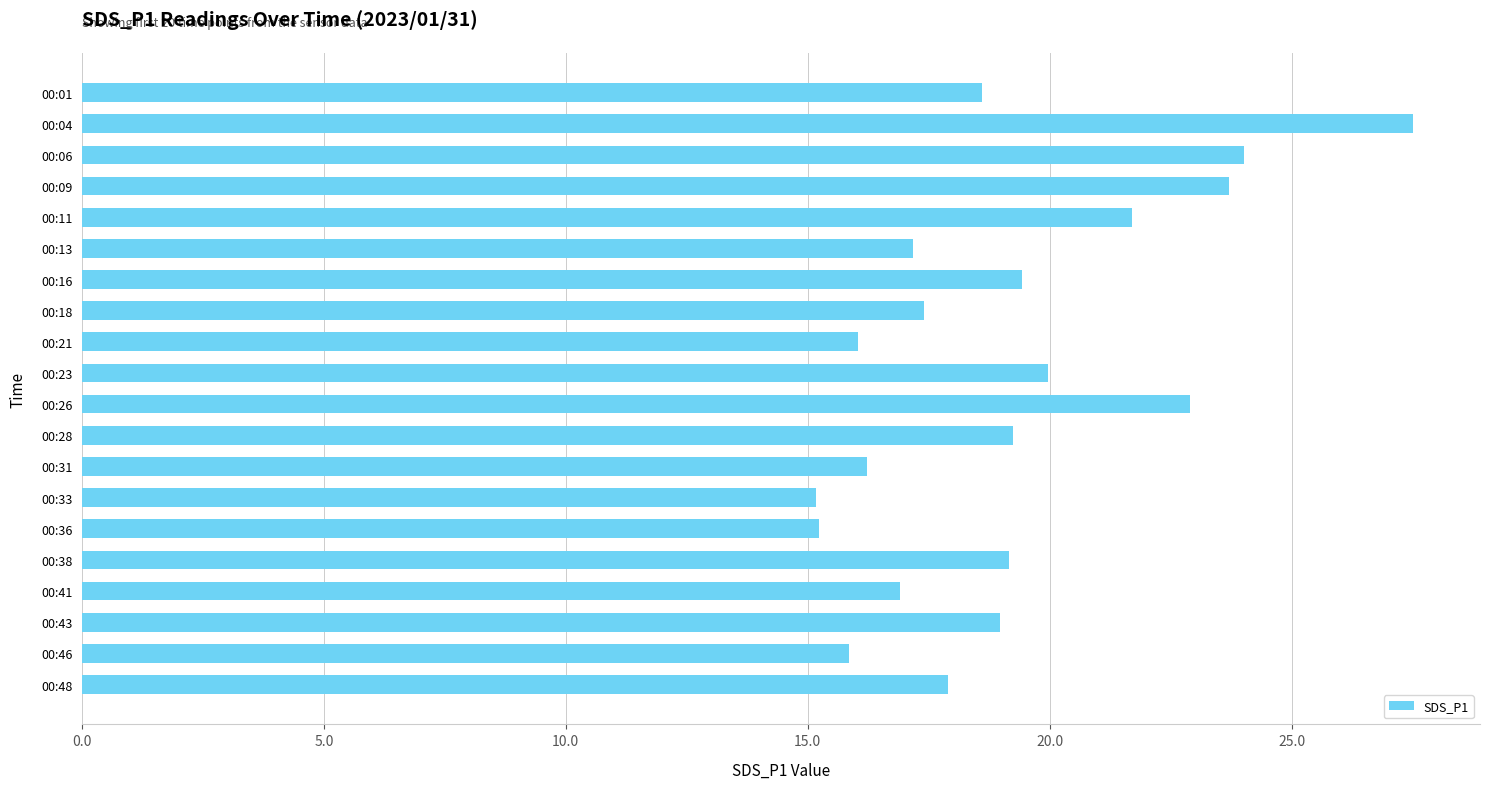

True or false: the data shows 15.8 at 00:46.

True